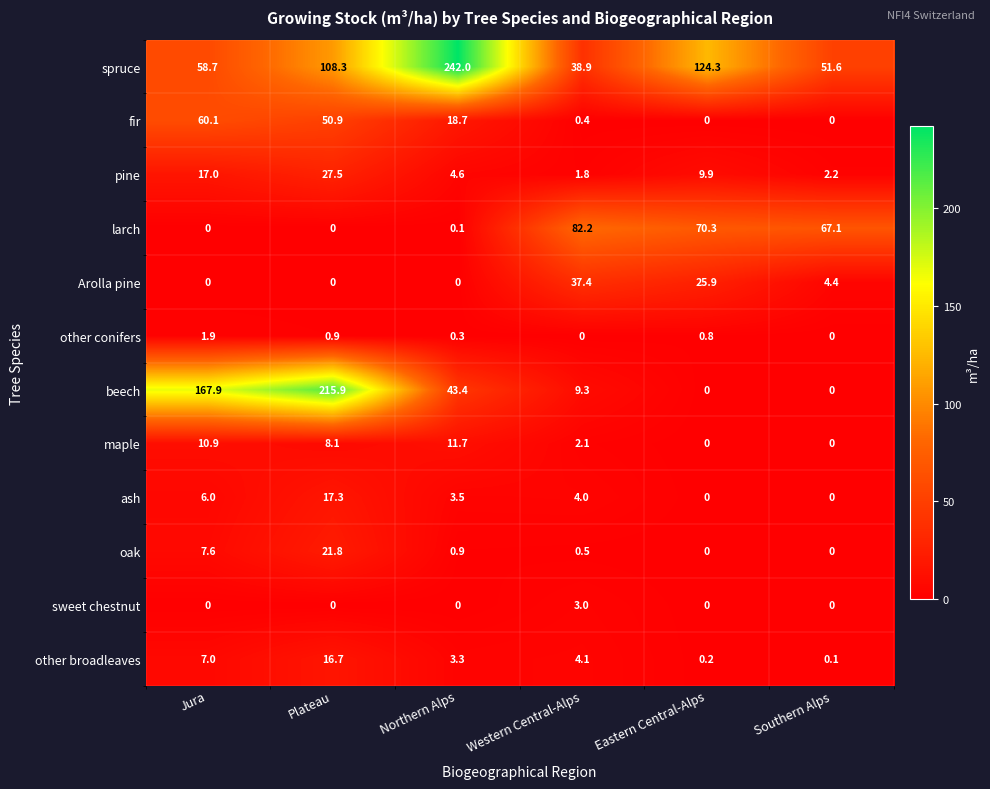

Between Plateau and Eastern Central-Alps, which series saw the biggest shift?

beech